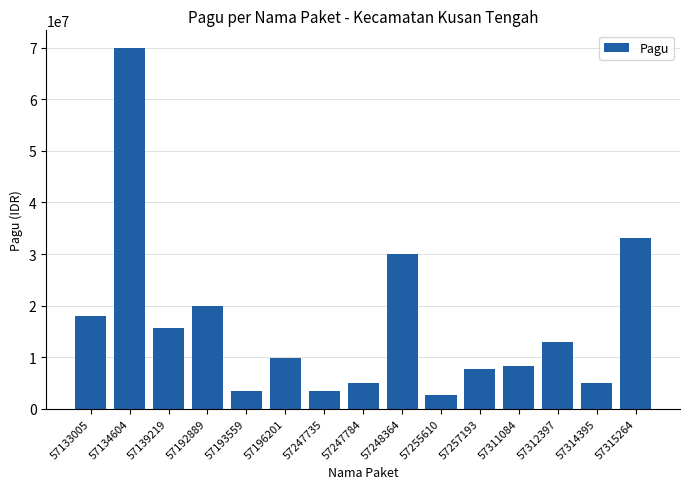

The chart shows a value of 15626000 at 57139219. True or false?

True